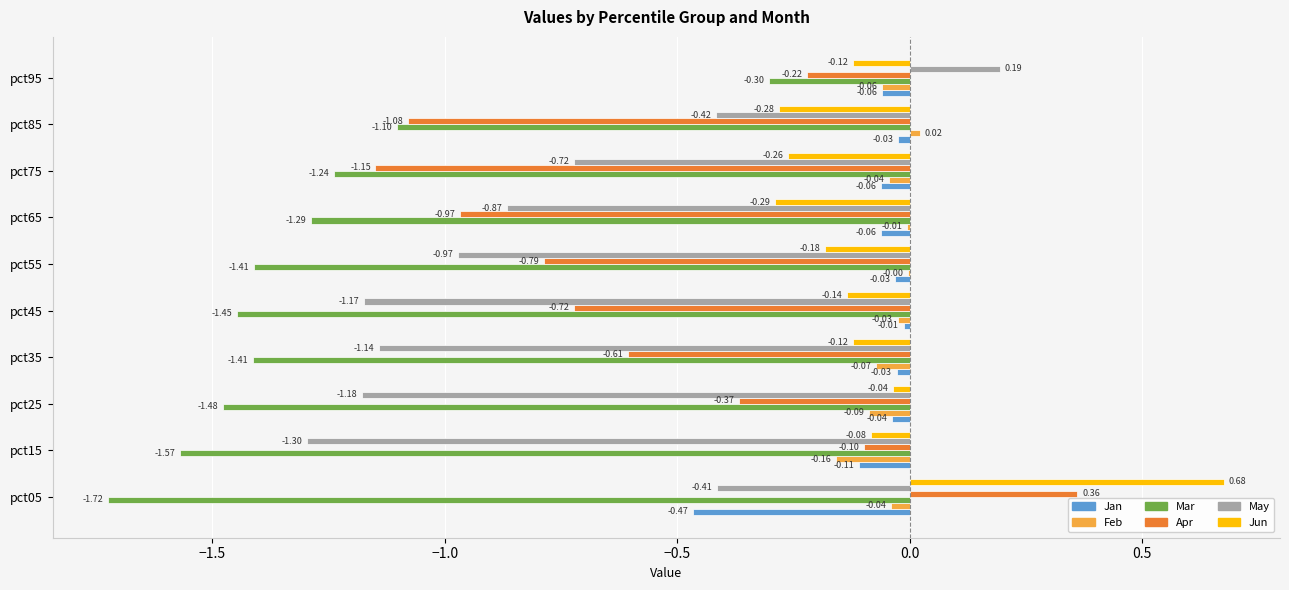

What is the sum of all May values?

-8.0